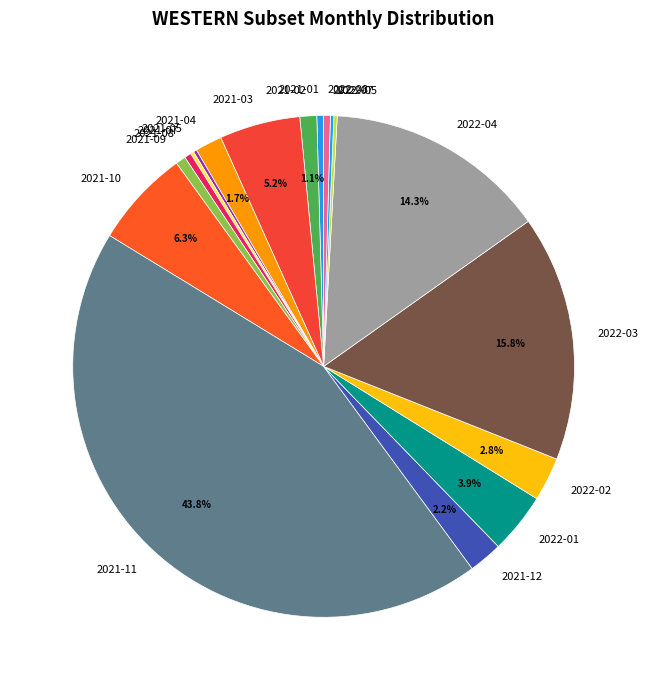

What is the largest slice in the pie chart?

2021-11